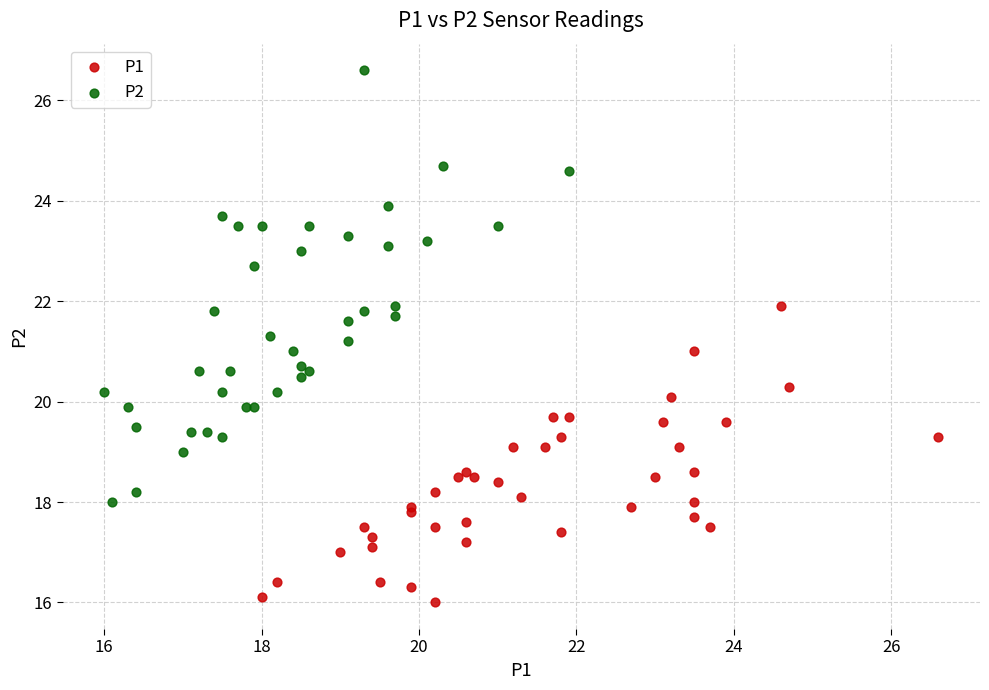

Which series contains the lowest Y value?

P1